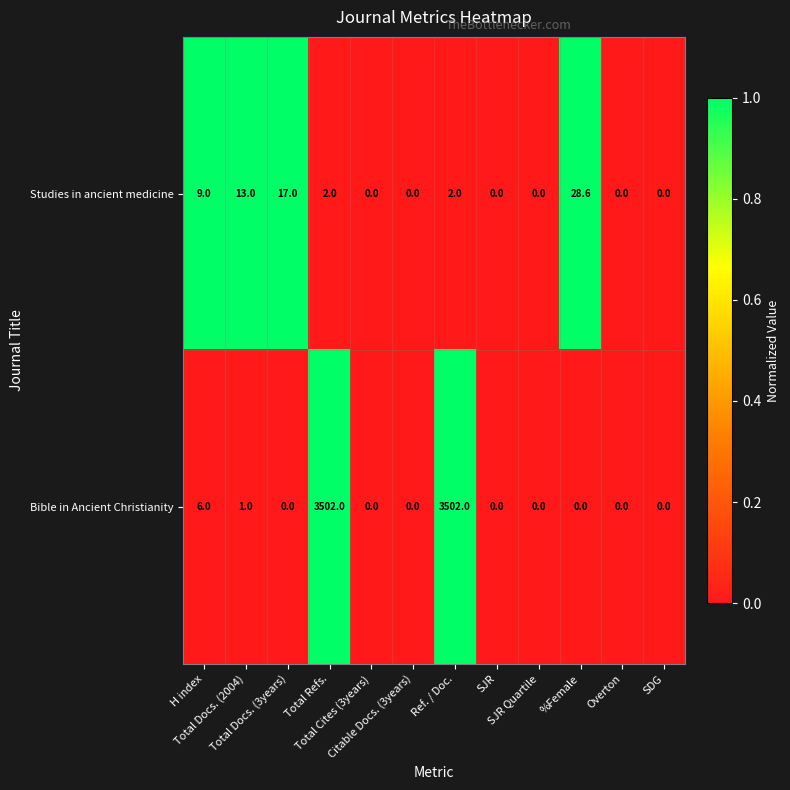

Which series has the largest total across all categories?

Bible in Ancient Christianity